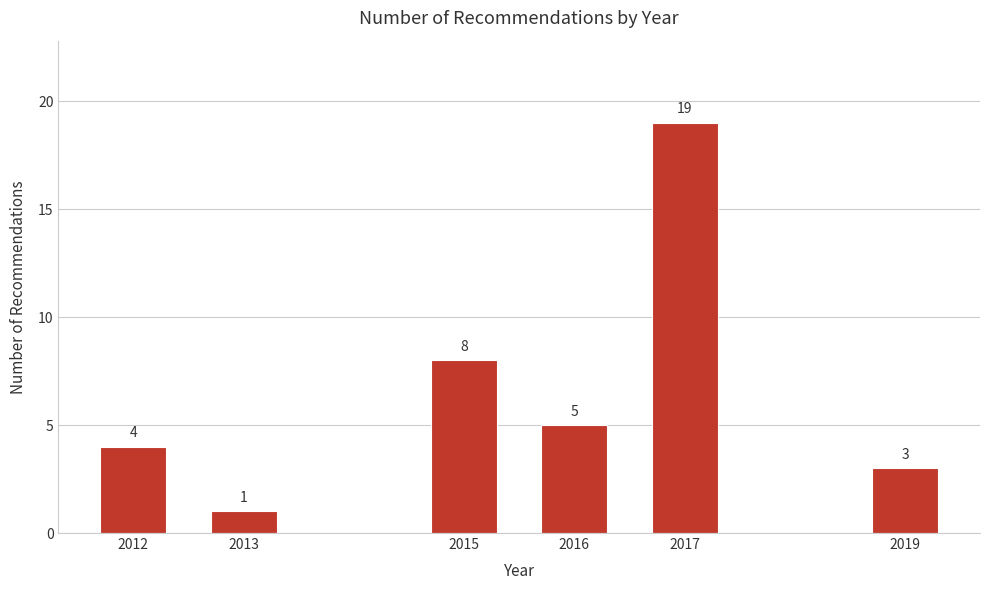

Reading left to right, what are all the values shown in this chart?

4	1	8	5	19	3